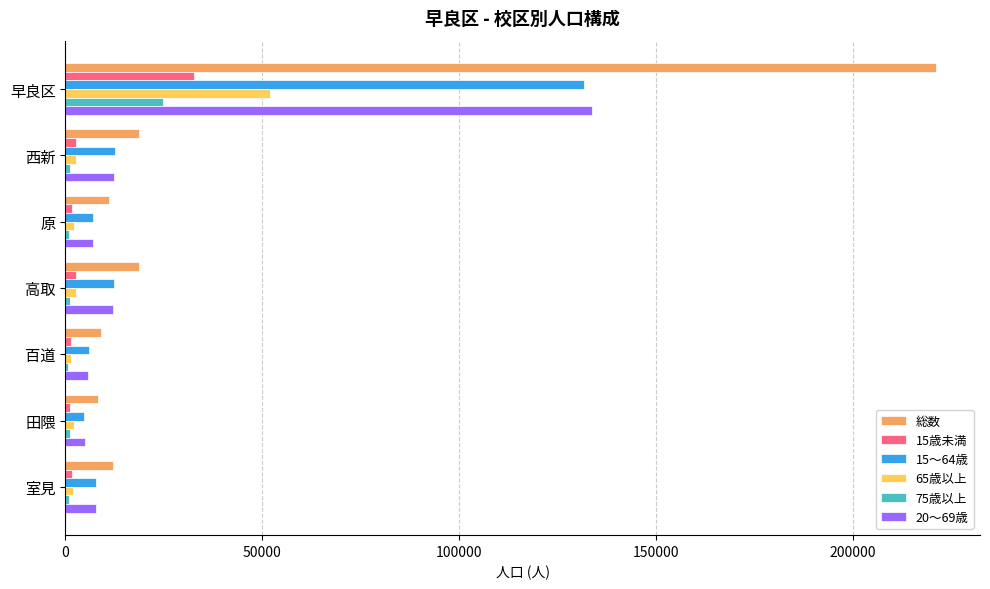

Which series changed the most between 早良区 and 西新?

総数